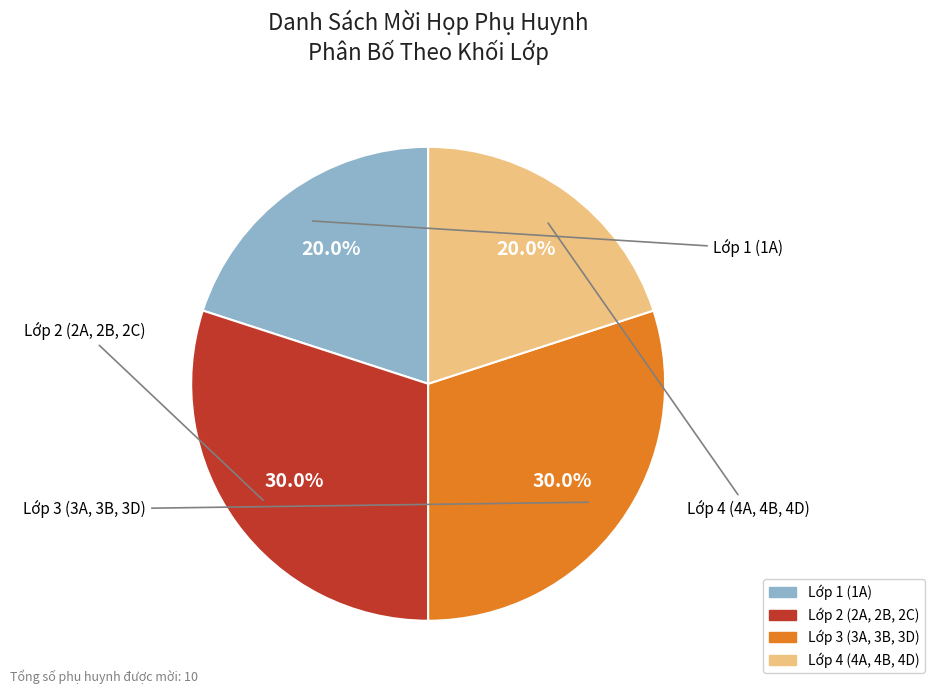

What percentage is NOT represented by Lớp 1 (1A)?

80.0%